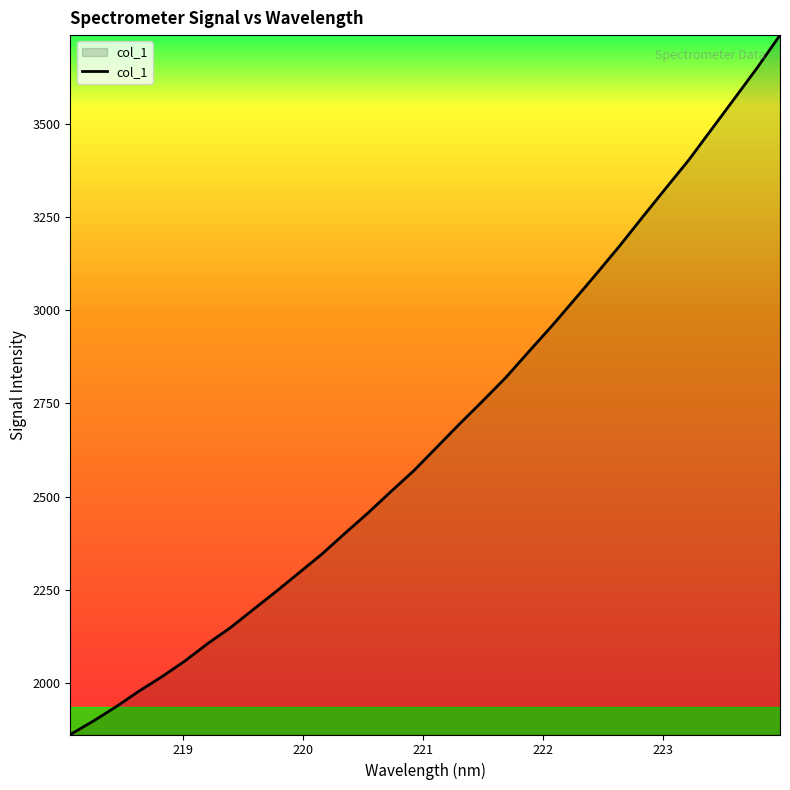

What is the difference between the maximum and minimum values?

1879.4